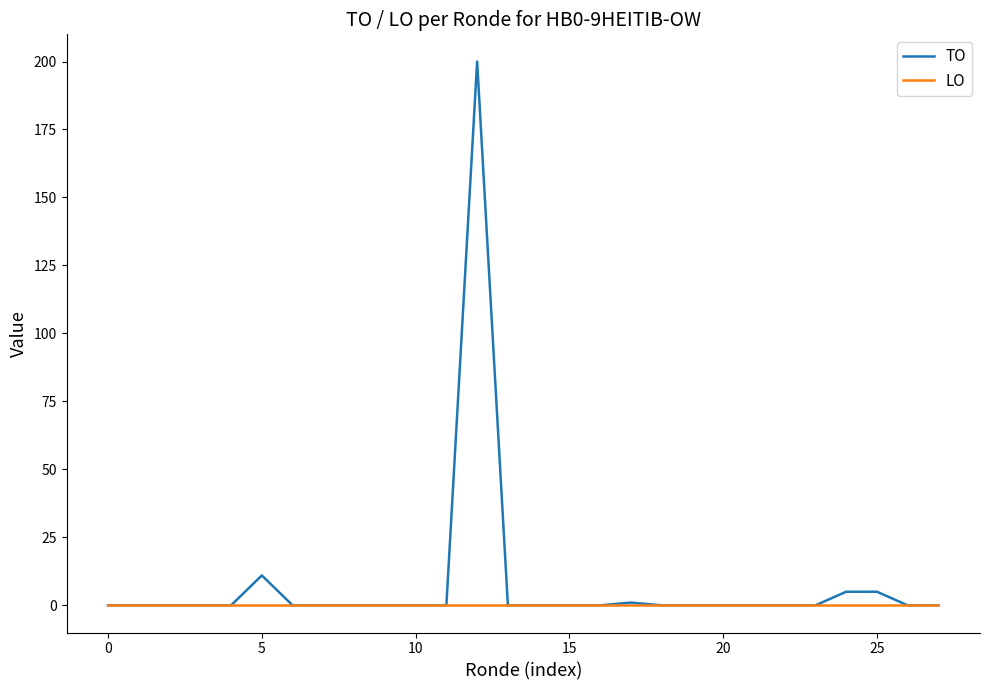

Reading left to right, list all the values displayed in this chart.

TO: 0	0	0	0	0	11	0	0	0	0	0	0	200	0	0	0	0	1	0	0	0	0	0	0	5	5	0	0
LO: 0	0	0	0	0	0	0	0	0	0	0	0	0	0	0	0	0	0	0	0	0	0	0	0	0	0	0	0